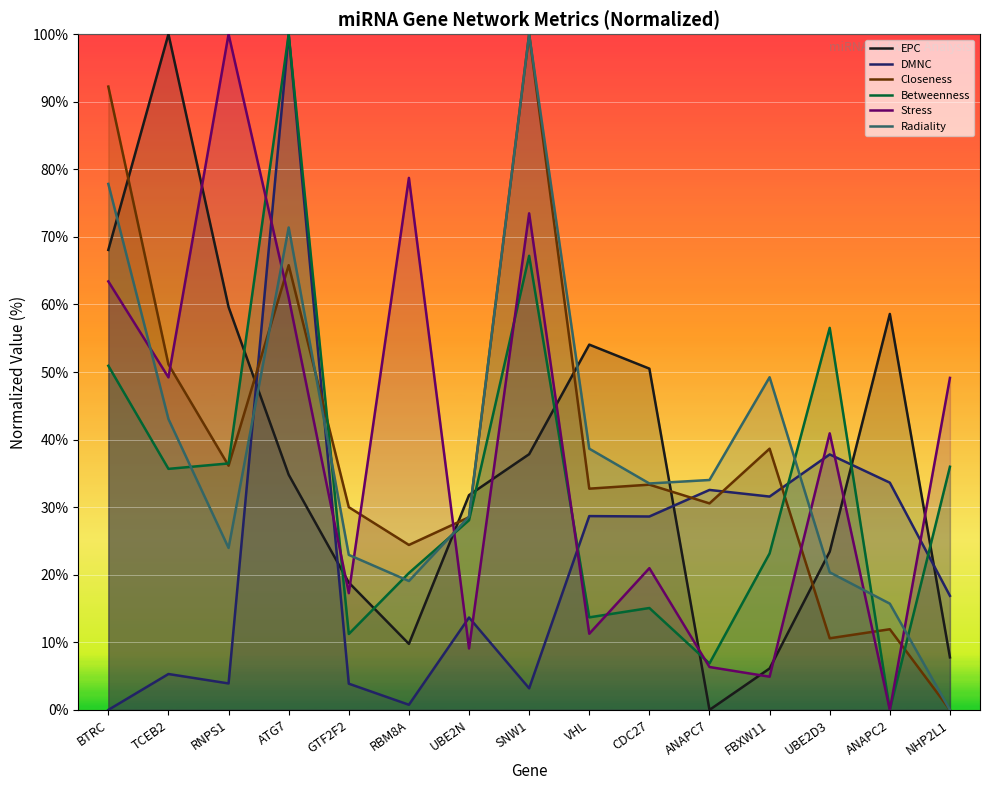

What is the maximum value for Closeness?

100.0